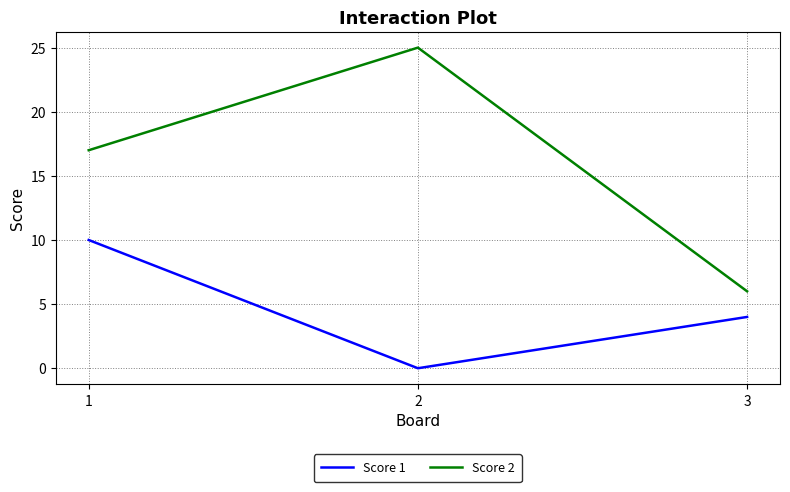

Which series has the largest total across all categories?

Score 2